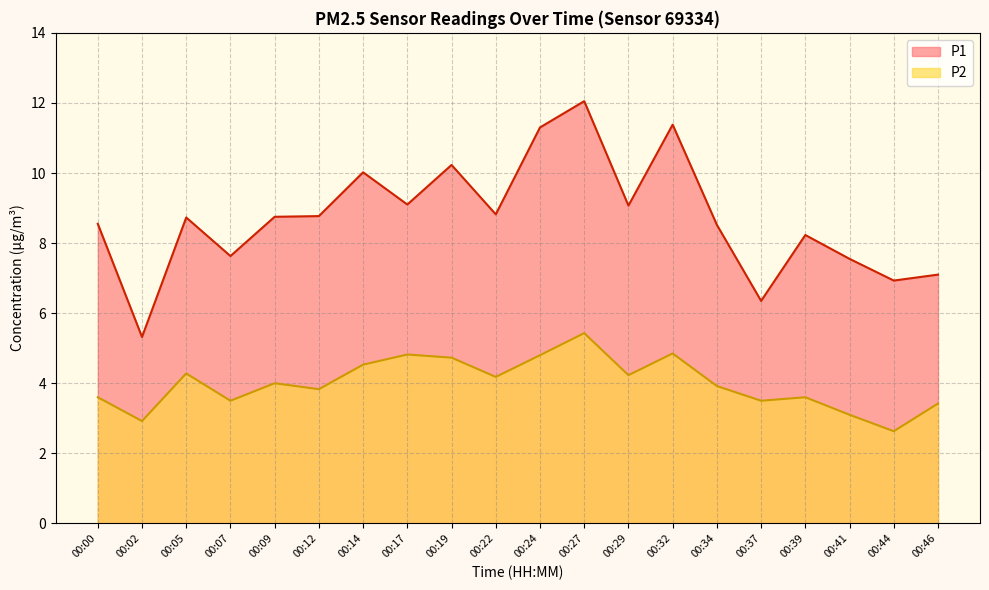

Is it true that P2 equals 8.6 at 00:32?

False